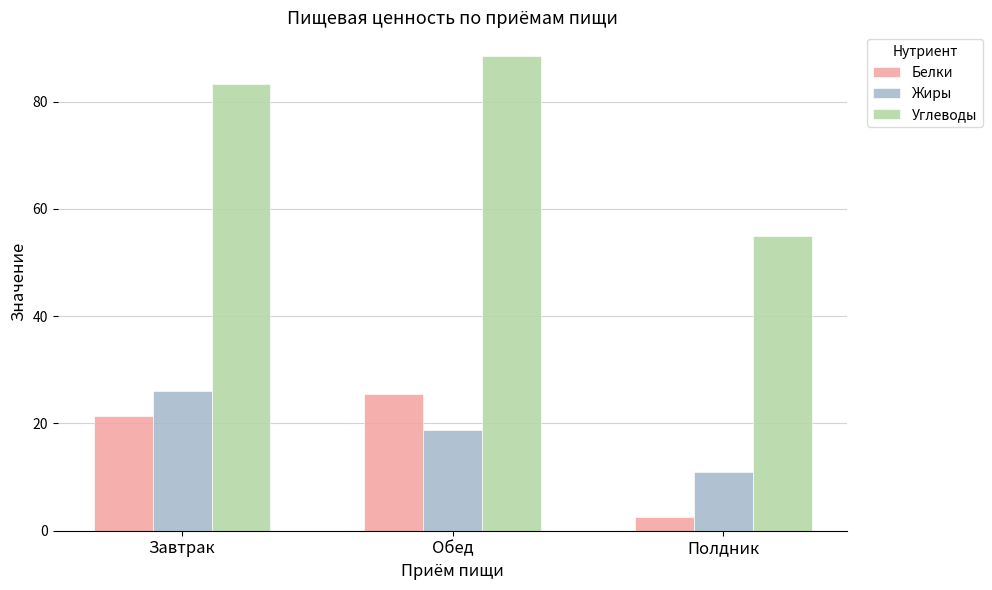

Where is Белки nearest to the value 13?

Завтрак